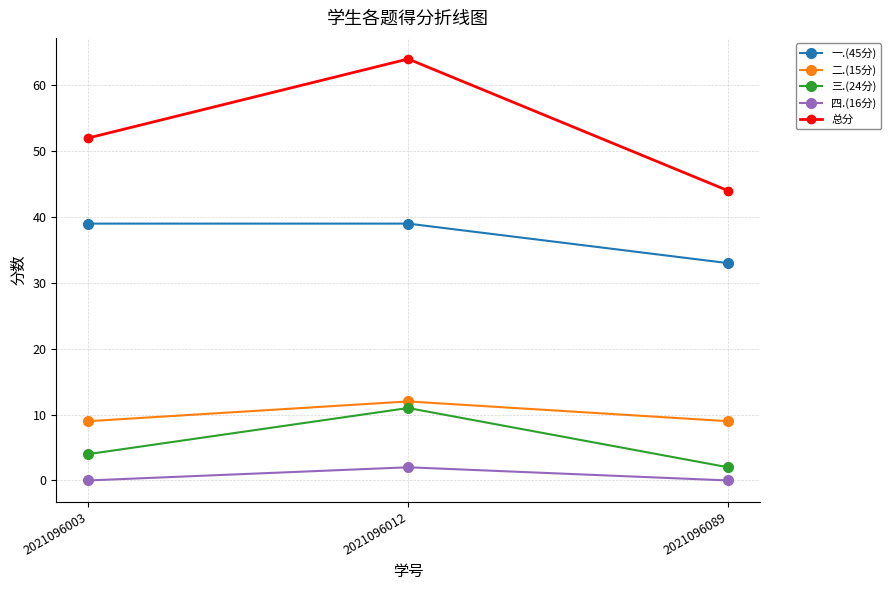

What is the sum of all 一.(45分) values?

111